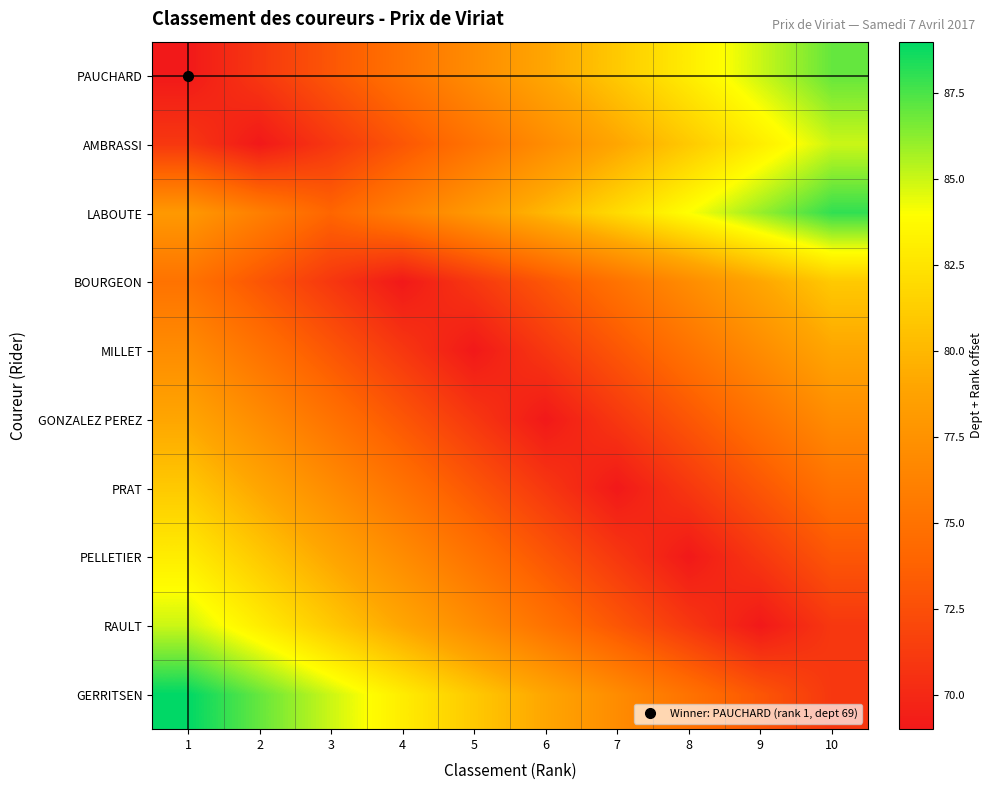

Reading left to right, list all the values displayed in this chart.

PAUCHARD: 1=69	2=71	3=73	4=75	5=77	6=79	7=81	8=83	9=85	10=87
AMBRASSI: 1=71	2=69	3=71	4=73	5=75	6=77	7=79	8=81	9=83	10=85
LABOUTE: 1=78	2=76	3=74	4=76	5=78	6=80	7=82	8=84	9=86	10=88
BOURGEON: 1=75	2=73	3=71	4=69	5=71	6=73	7=75	8=77	9=79	10=81
MILLET: 1=77	2=75	3=73	4=71	5=69	6=71	7=73	8=75	9=77	10=79
GONZALEZ PEREZ: 1=79	2=77	3=75	4=73	5=71	6=69	7=71	8=73	9=75	10=77
PRAT: 1=81	2=79	3=77	4=75	5=73	6=71	7=69	8=71	9=73	10=75
PELLETIER: 1=83	2=81	3=79	4=77	5=75	6=73	7=71	8=69	9=71	10=73
RAULT: 1=85	2=83	3=81	4=79	5=77	6=75	7=73	8=71	9=69	10=71
GERRITSEN: 1=89	2=87	3=85	4=83	5=81	6=79	7=77	8=75	9=73	10=71